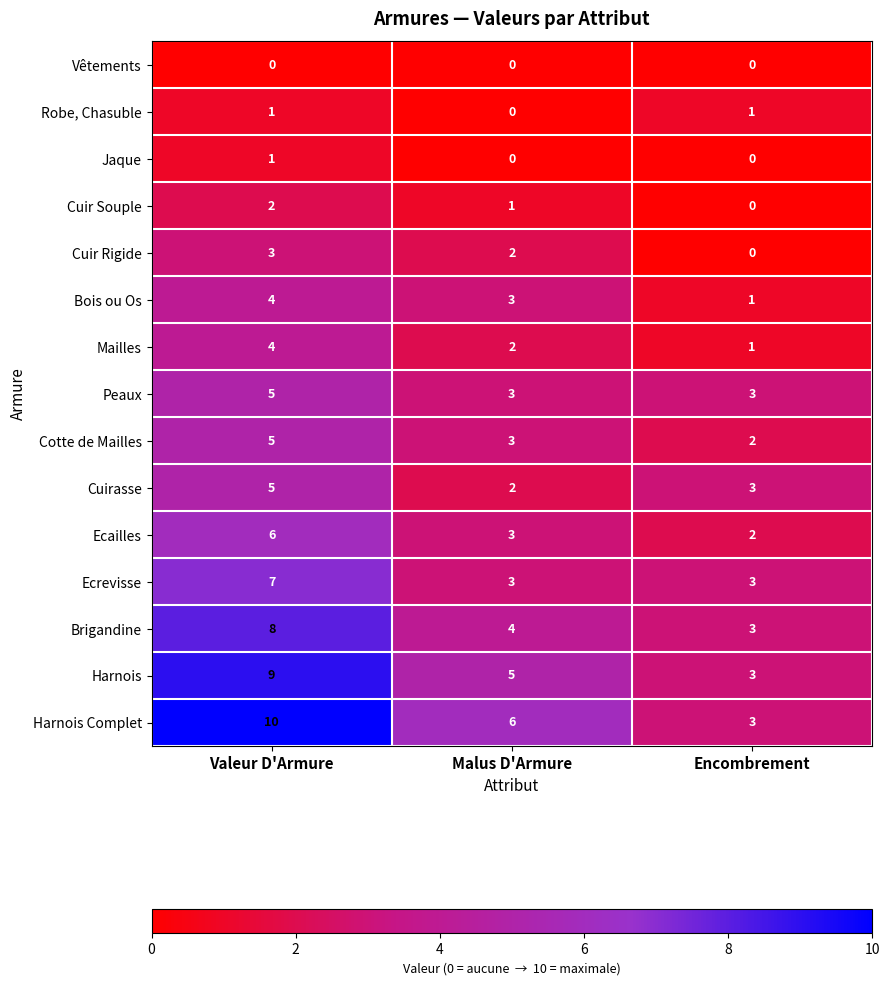

What is the maximum value shown in the chart?

10